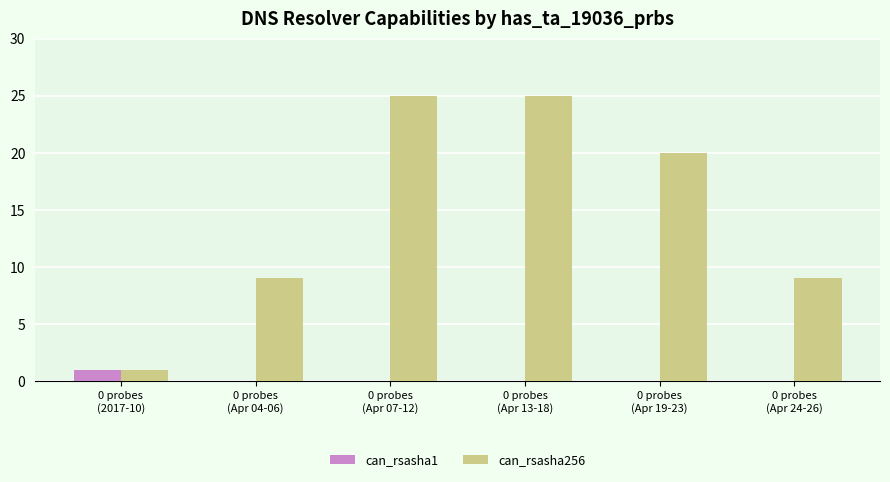

Is the value of can_rsasha256 at 0 probes
(Apr 24-26) greater than the value of can_rsasha1 at 0 probes
(Apr 07-12)?

Yes